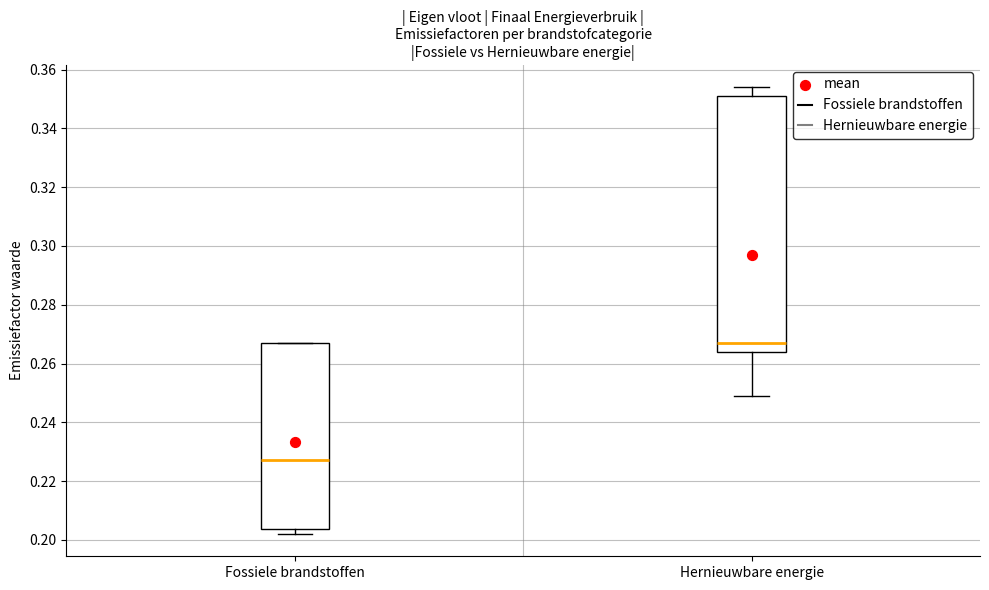

Reading left to right, transcribe this box plot: for each box, give where its median line is, the range the box spans, and where its two whiskers end, as read against the y-axis. The values are not printed on the chart, so give them approximately, as read against the axis.

Fossiele brandstoffen: median 0.228, box 0.204 to 0.268, whiskers 0.202 to 0.268
Hernieuwbare energie: median 0.268, box 0.264 to 0.352, whiskers 0.250 to 0.354